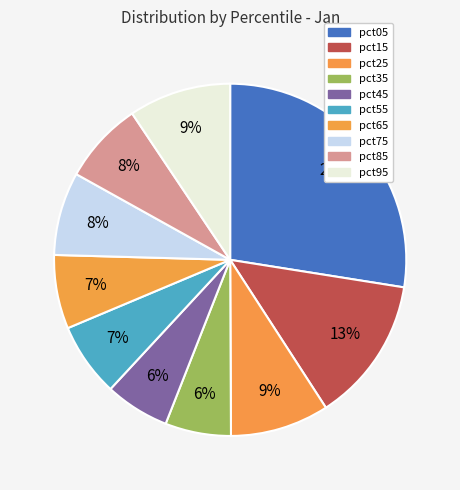

Count the number of slices in the pie.

10